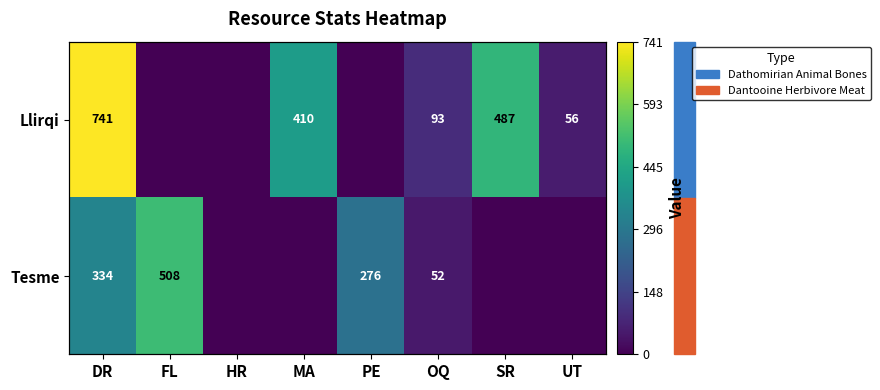

At UT, list the series in order from smallest to largest.

Tesme, Llirqi